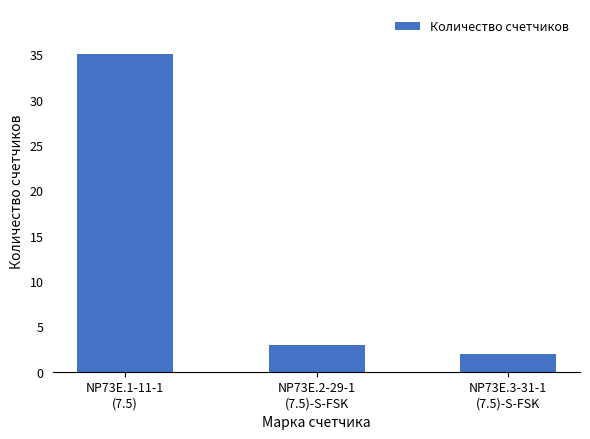

What is the change in value from NP73E.1-11-1
(7.5) to NP73E.2-29-1
(7.5)-S-FSK?

-32